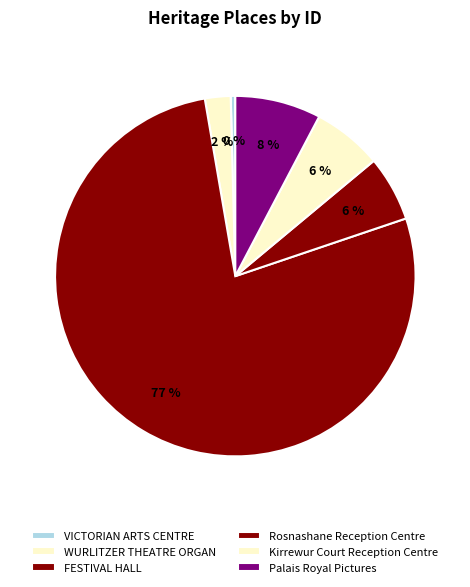

What percentage is the Rosnashane Reception Centre slice, to the nearest percent?

6%